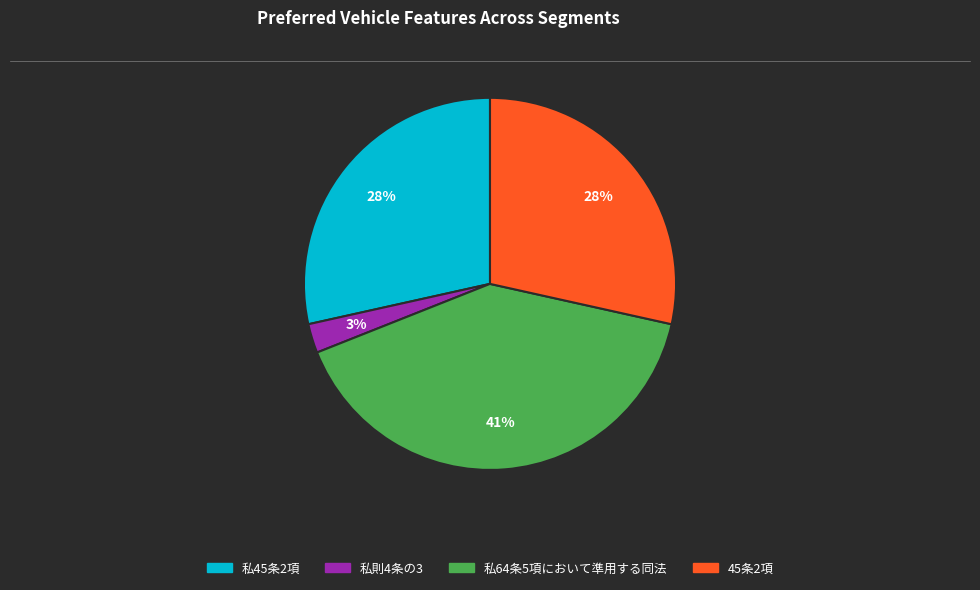

Is the sum of 私45条2項 and 45条2項 greater than half?

Yes